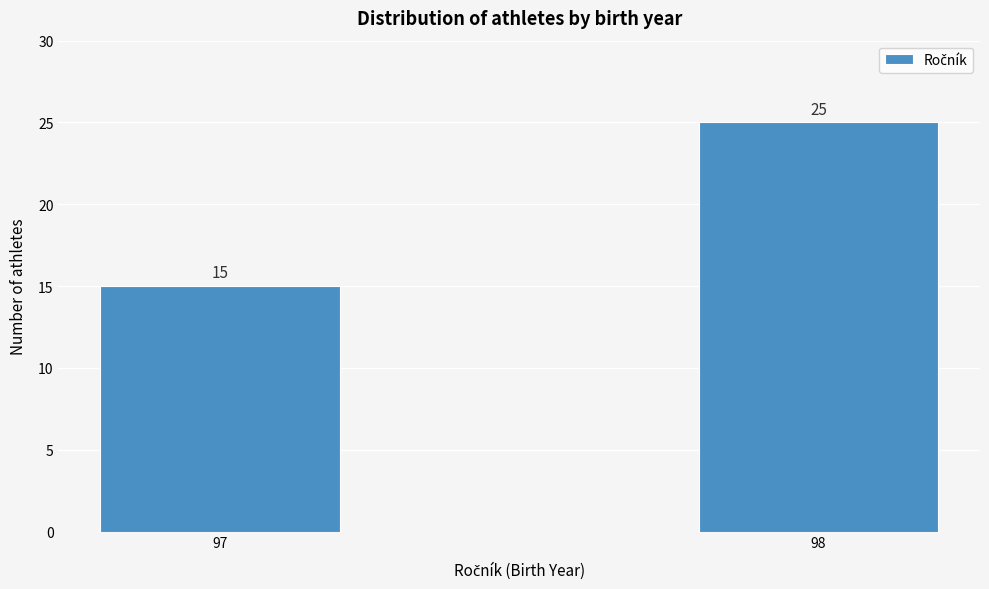

Reading right to left, what are all the values shown in this chart?

98=25	97=15